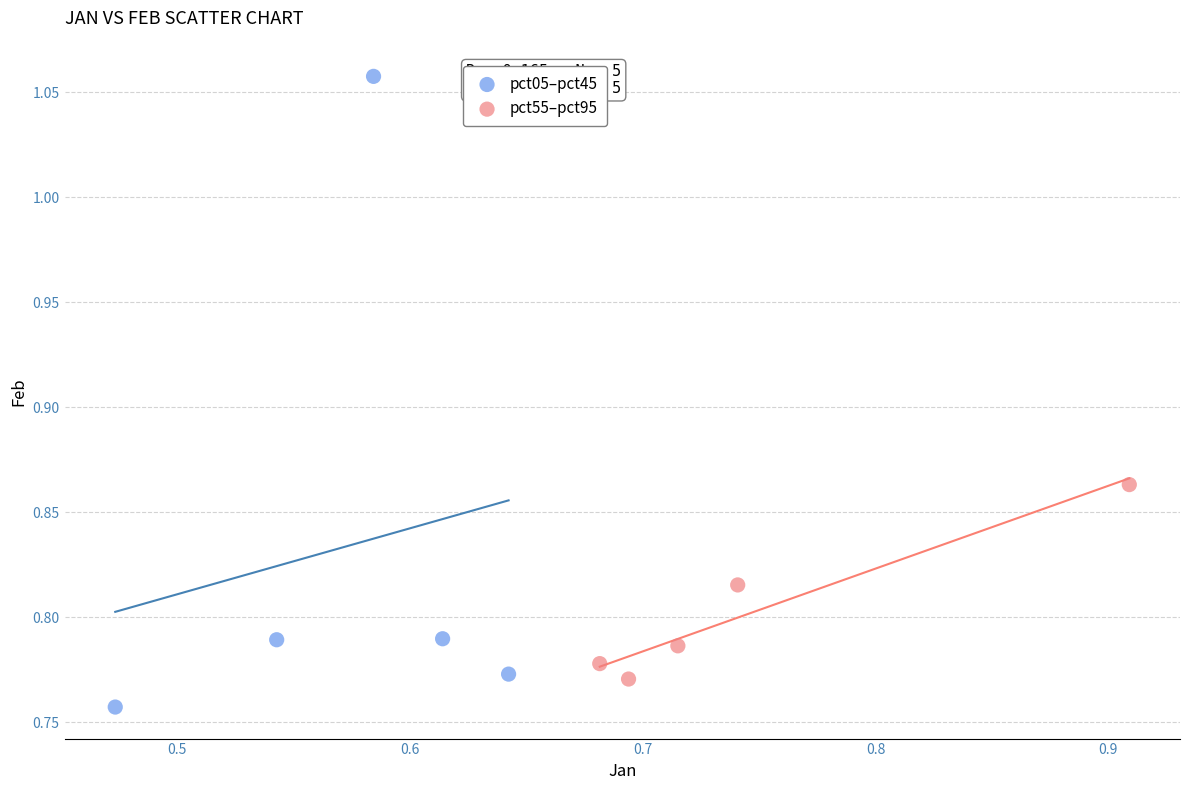

Which series has the largest Y range (max minus min)?

pct05–pct45